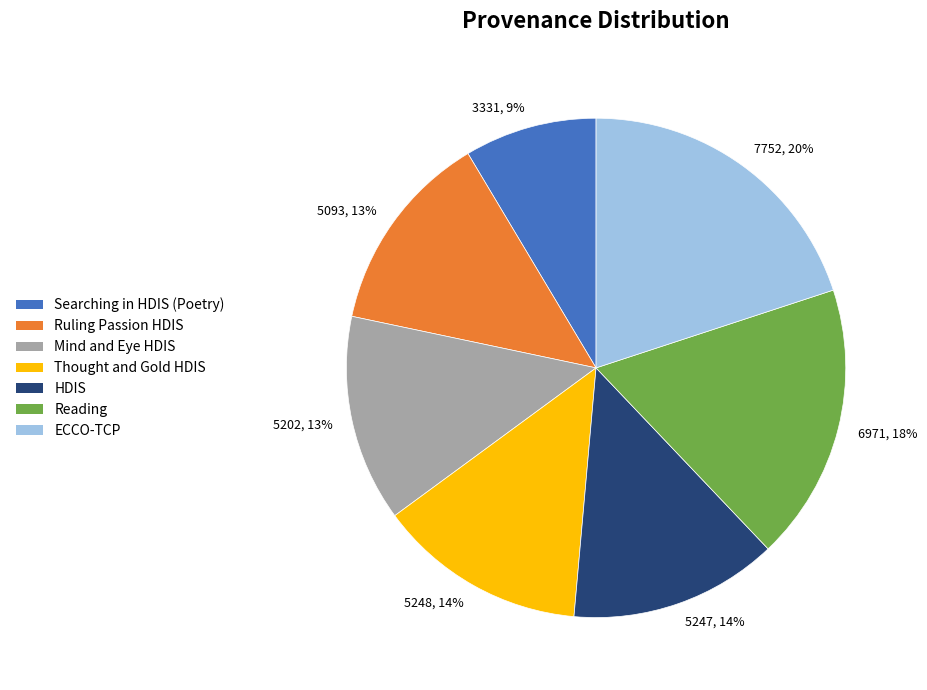

Which category has the smallest portion of the pie?

Searching in HDIS (Poetry)